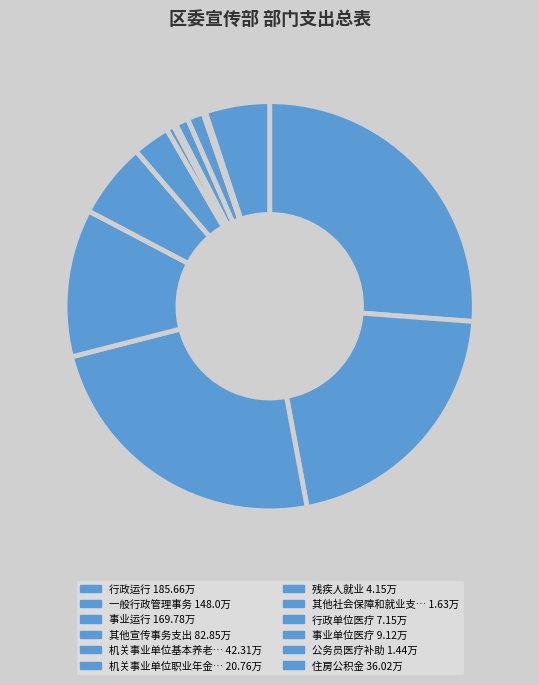

Count the number of slices in the pie.

12